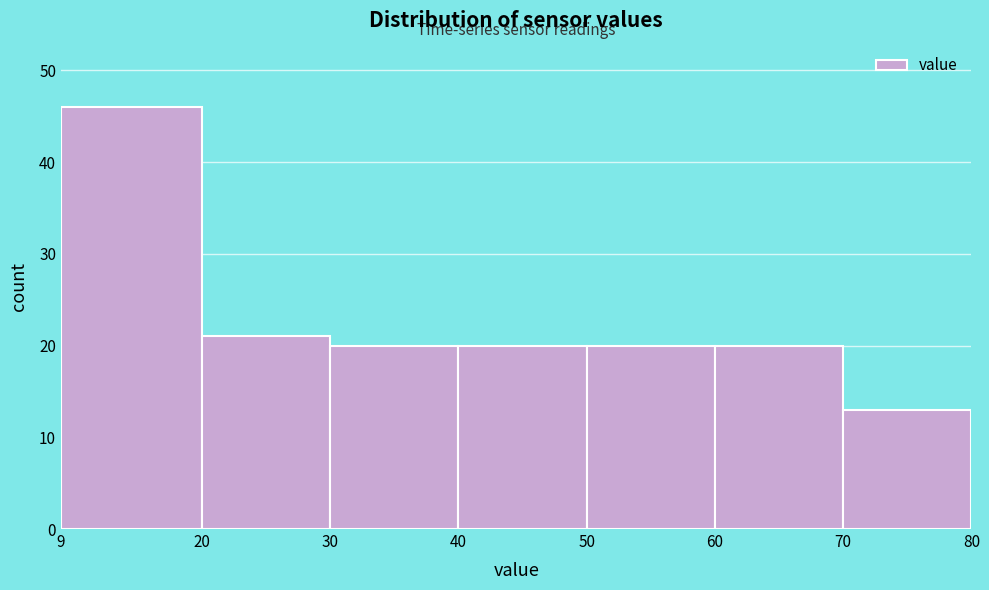

Which range on the x-axis has the tallest bar?

9 to 20